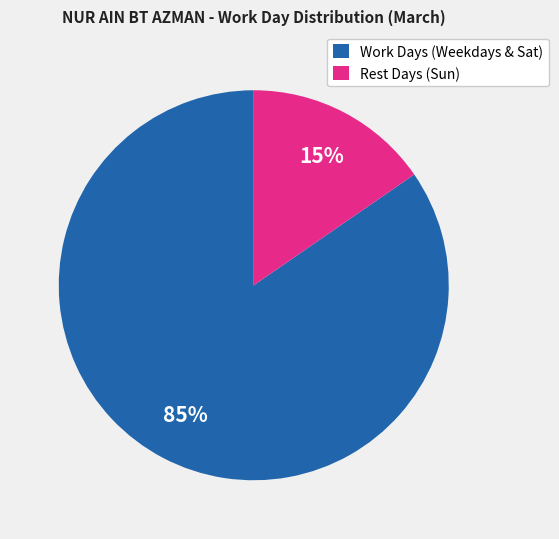

Is there any slice that represents more than half of the pie?

Yes